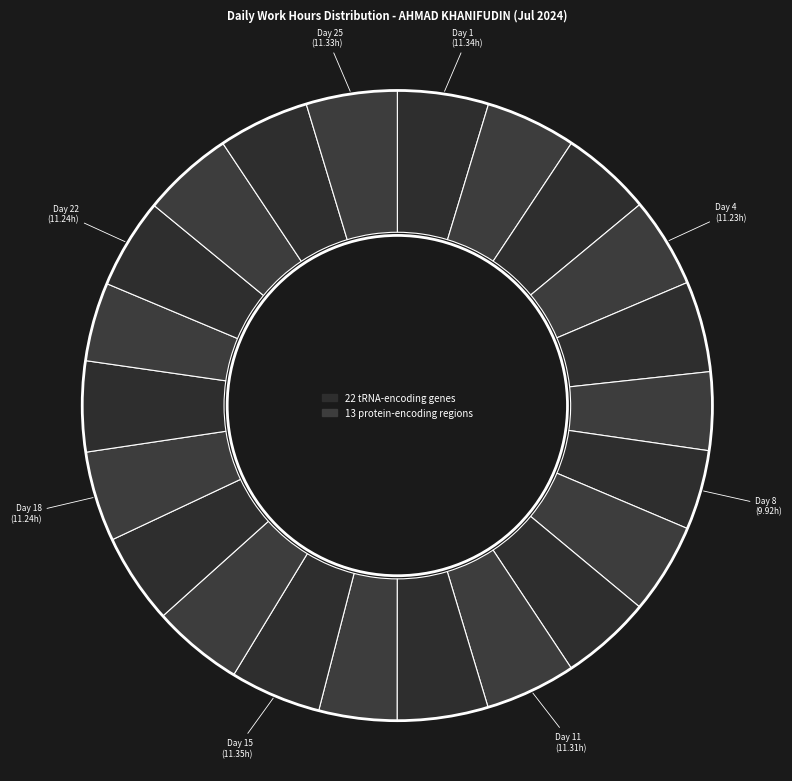

How many segments does this pie chart have?

22